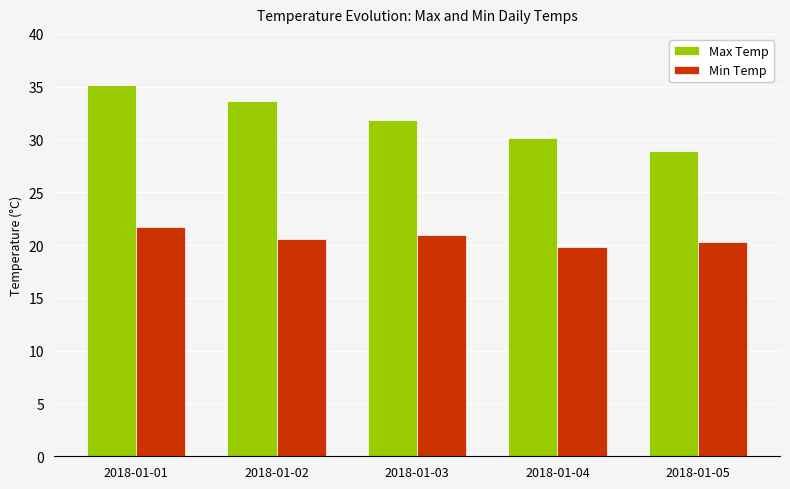

Which series has the largest range (max minus min)?

Max Temp